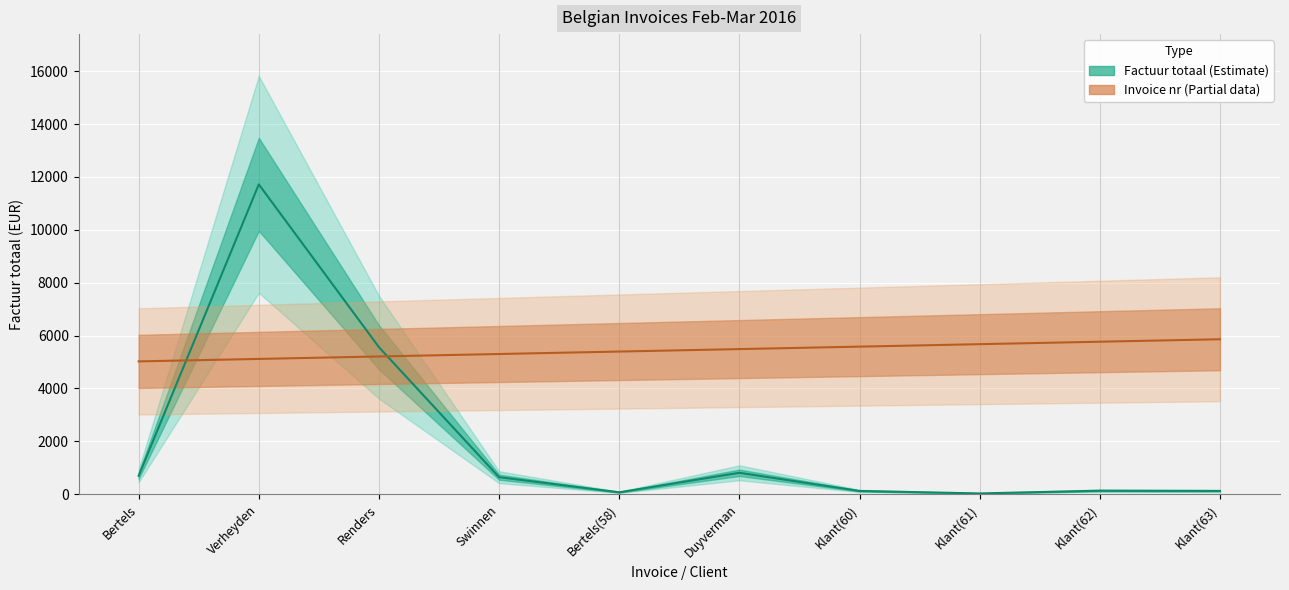

Which series has the largest total across all categories?

Invoice nr